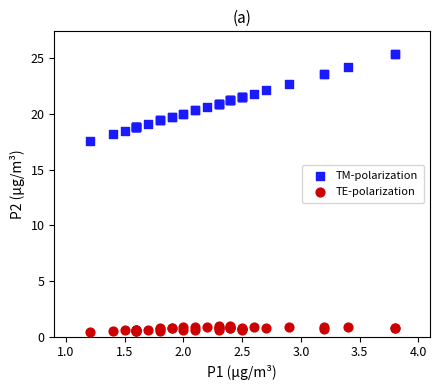

Which series contains the highest Y value?

TM-polarization